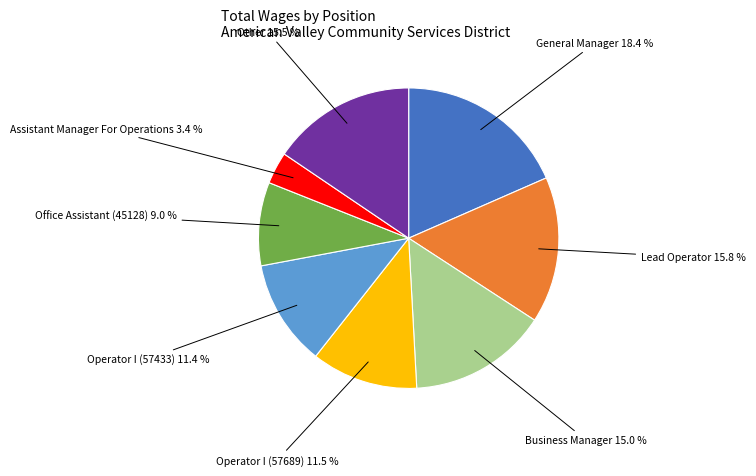

Count the number of slices in the pie.

8